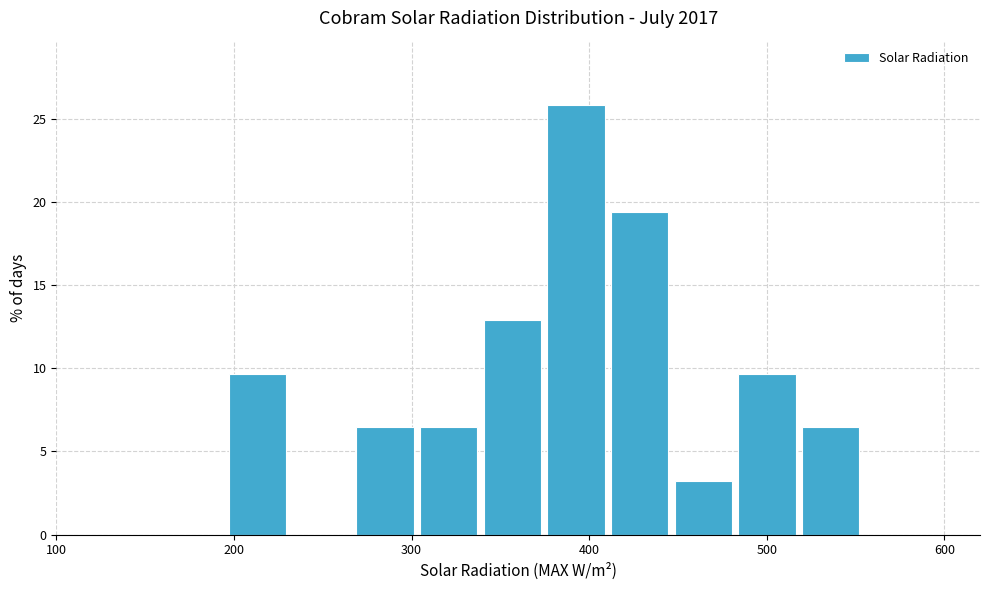

Read against the x-axis, roughly where is the centre of the tallest bar?

390